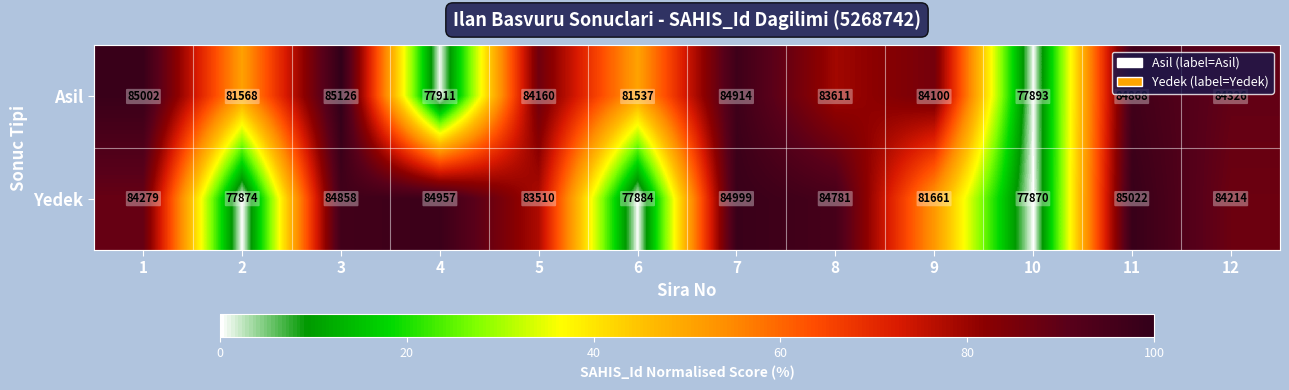

At which label is Yedek closest to 81446?

9